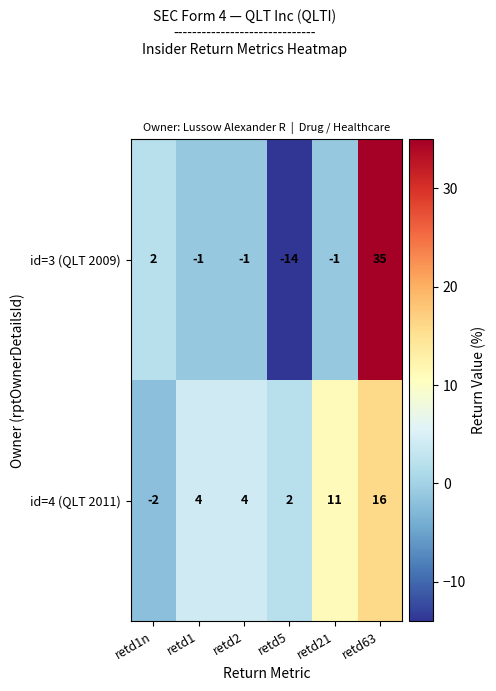

Which series has the largest range (max minus min)?

id=3 (QLT 2009)